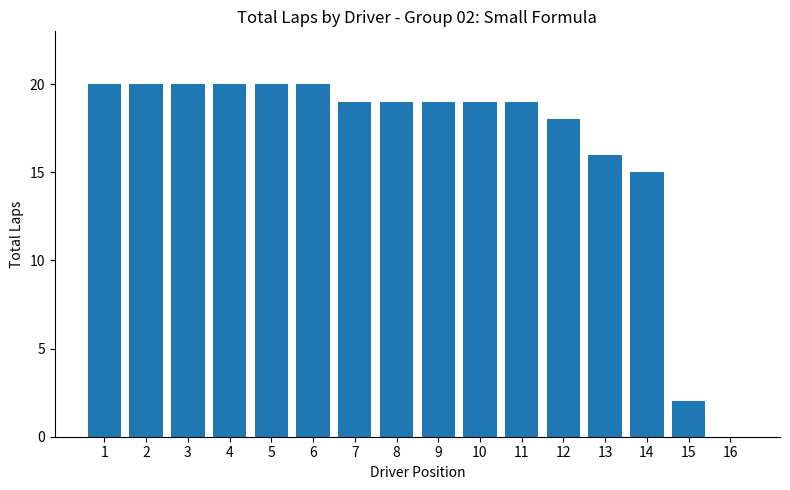

Does the chart contain stacked bars?

No